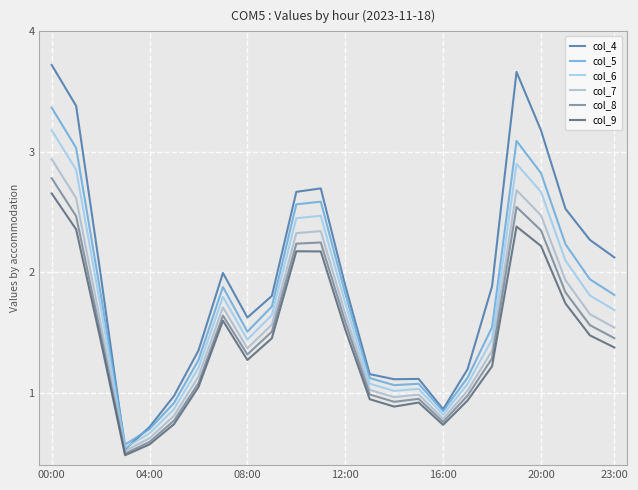

Which series has the largest total across all categories?

col_4